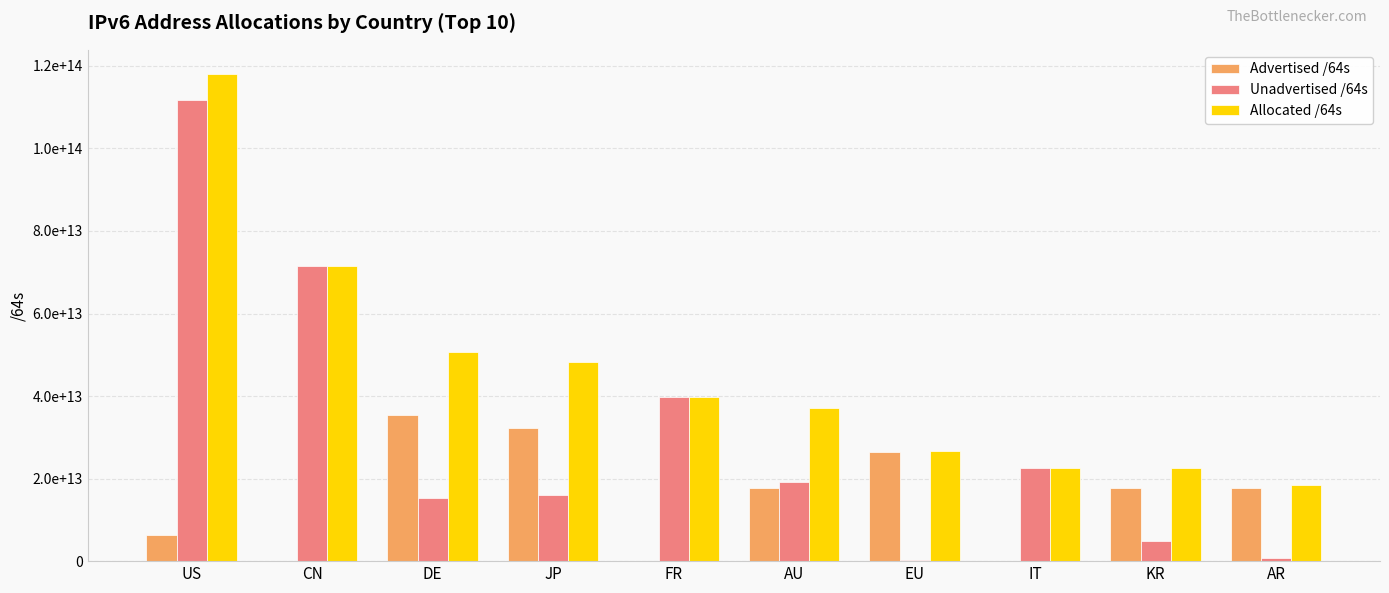

What value does the Unadvertised /64s series have at US?

111705352372224